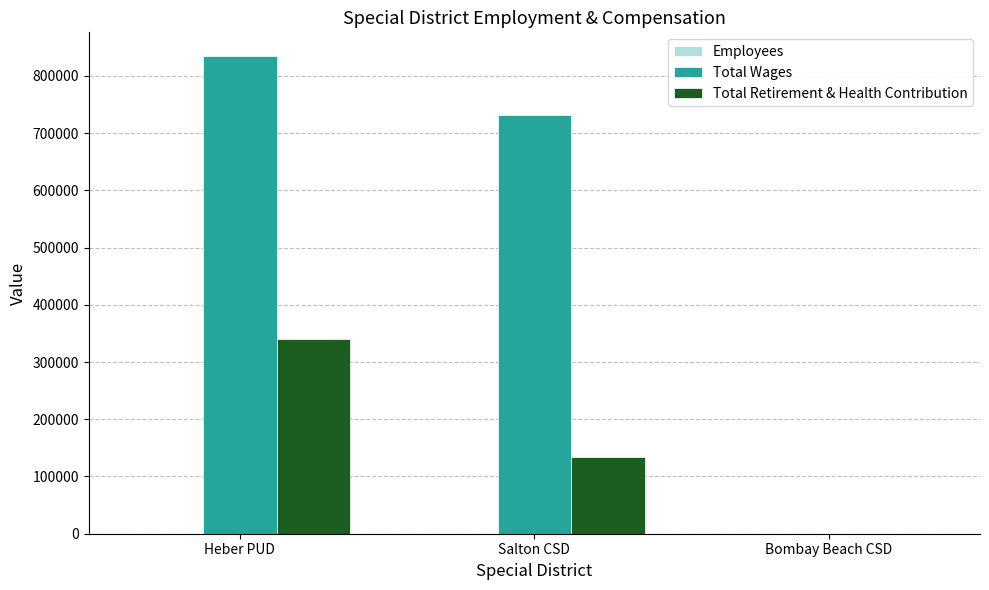

What is the sum of all Total Wages values?

1566831